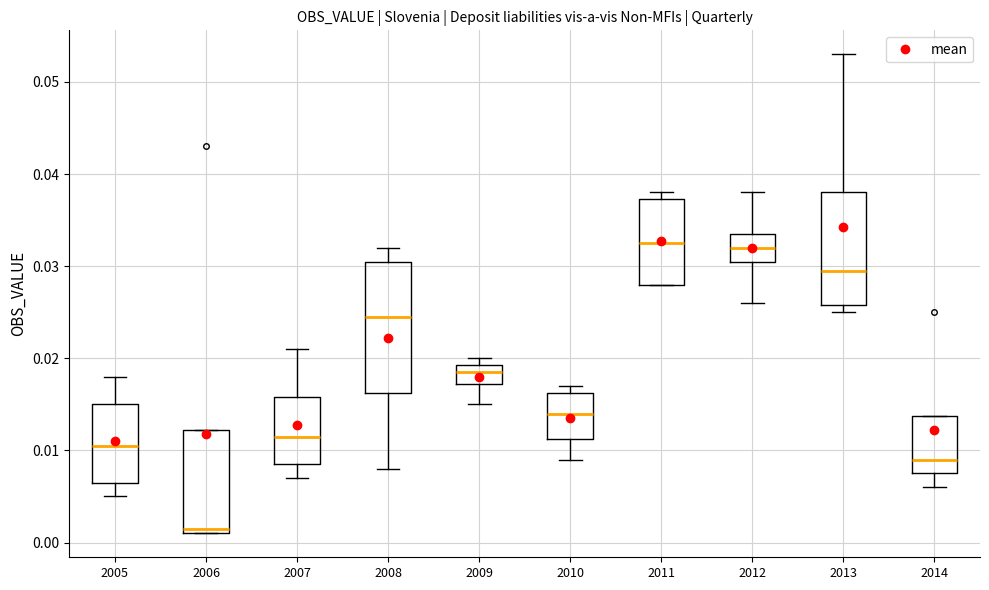

Reading left to right, read every box against the y-axis: the position of its median line, the range the box covers, and the ends of its whiskers. The values are not printed on the chart, so give them approximately, as read against the axis.

2005: median 0.011, box 0.007 to 0.015, whiskers 0.005 to 0.018
2006: median 0.002, box 0.001 to 0.012, whiskers 0.001 to 0.012
2007: median 0.012, box 0.009 to 0.016, whiskers 0.007 to 0.021
2008: median 0.025, box 0.016 to 0.031, whiskers 0.008 to 0.032
2009: median 0.019 (inside the box), box 0.017 to 0.019, whiskers 0.015 to 0.020
2010: median 0.014, box 0.011 to 0.016, whiskers 0.009 to 0.017
2011: median 0.033, box 0.028 to 0.037, whiskers 0.028 to 0.038
2012: median 0.032, box 0.031 to 0.034, whiskers 0.026 to 0.038
2013: median 0.030, box 0.026 to 0.038, whiskers 0.025 to 0.053
2014: median 0.009, box 0.008 to 0.014, whiskers 0.006 to 0.014